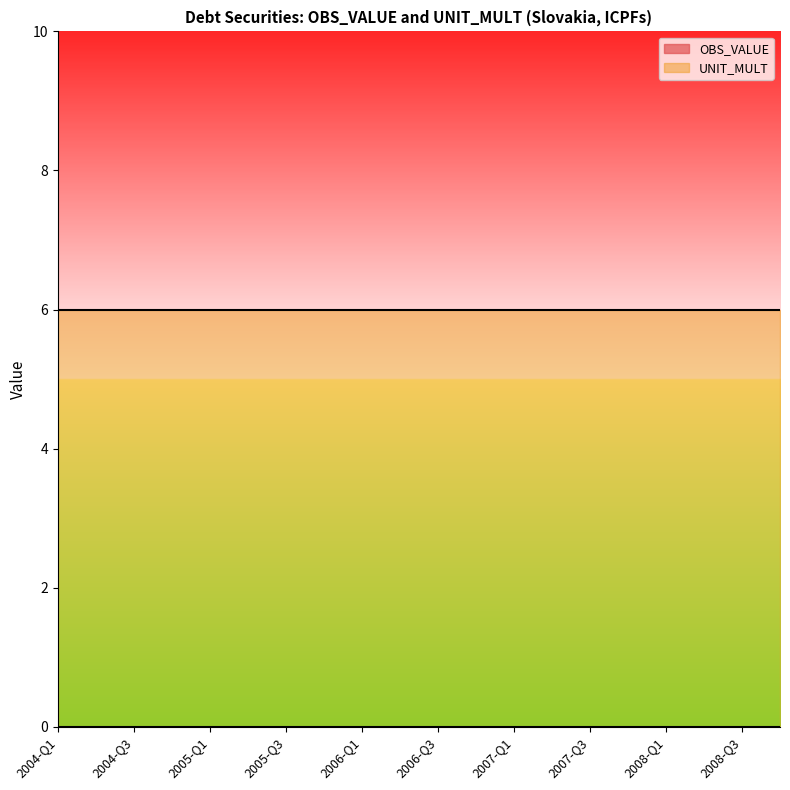

List the series in order of their peak value, lowest first.

OBS_VALUE, UNIT_MULT